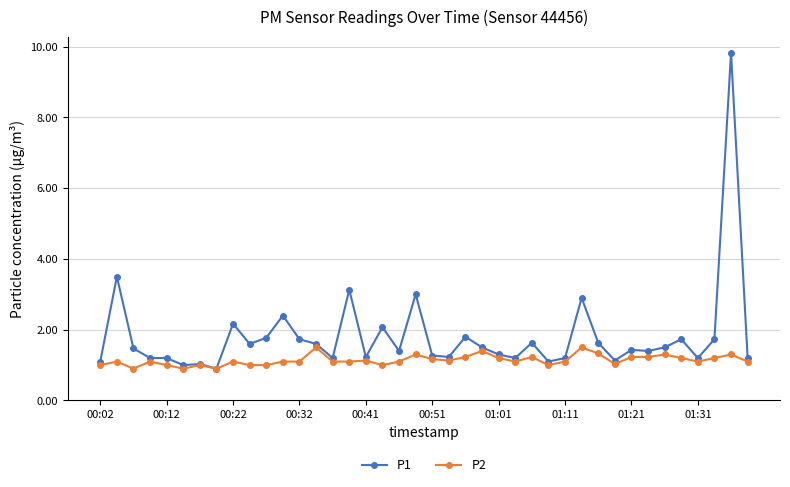

Rank the series by their average value, from lowest to highest.

P2, P1